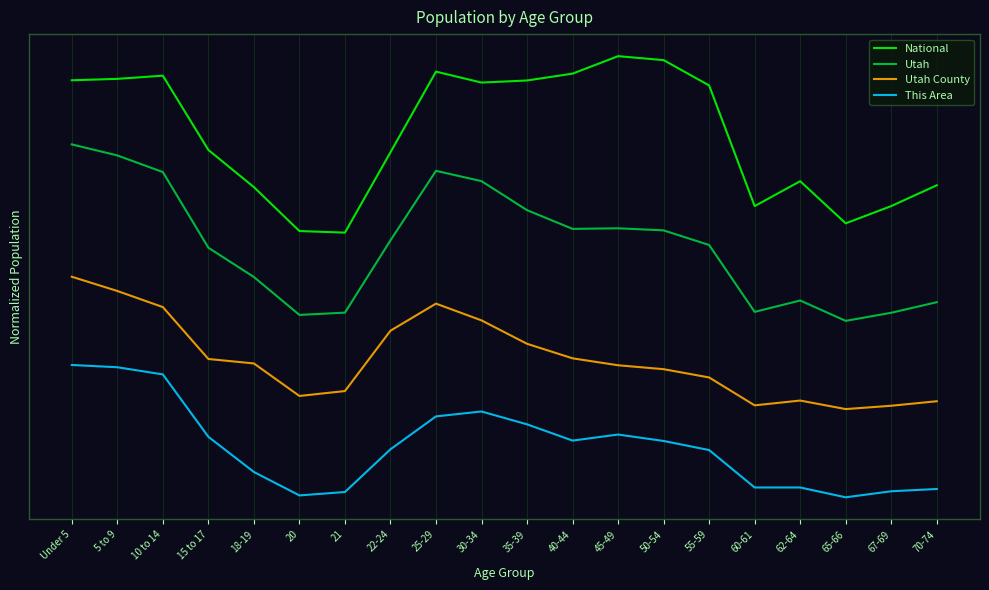

At which label does National first exceed 3?

Under 5